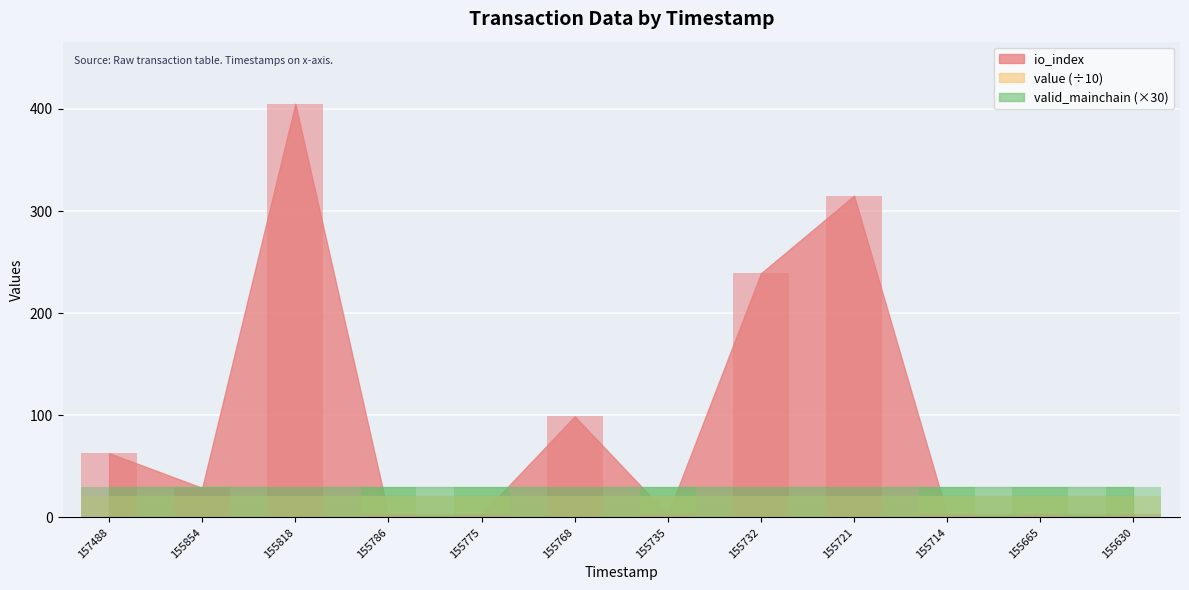

Which series has the largest range (max minus min)?

io_index